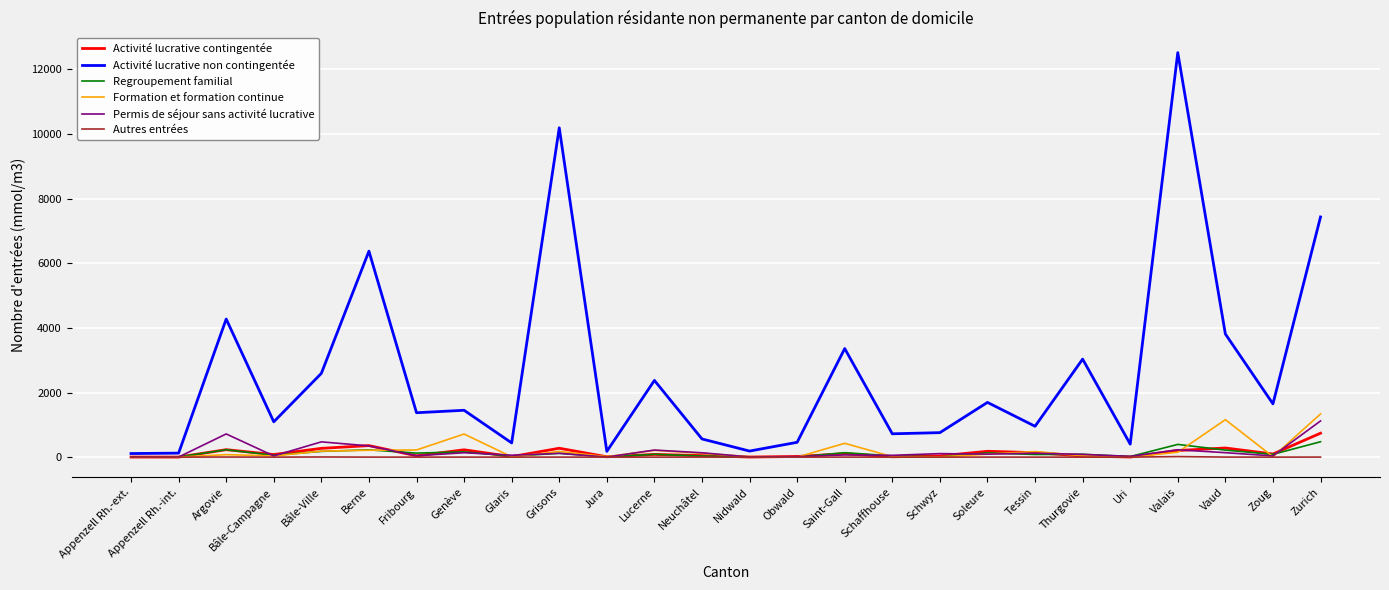

What is the highest value of the Activité lucrative contingentée series?

741